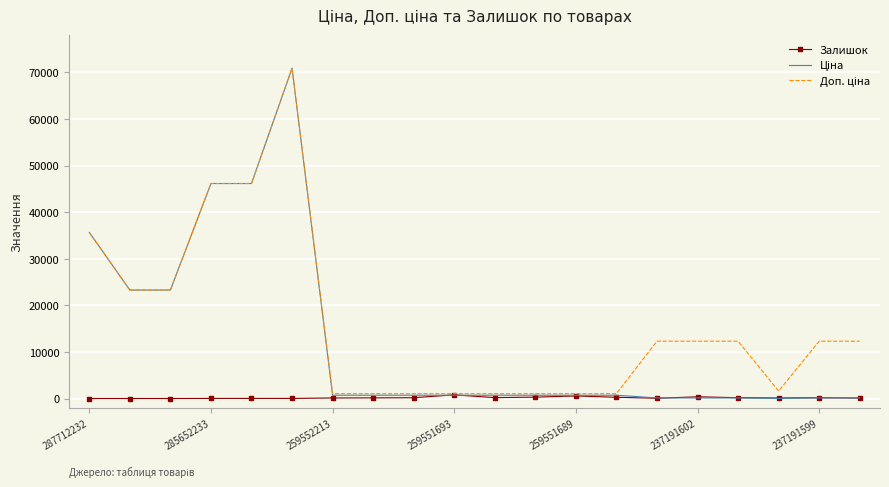

Is it true that Залишок equals 115.0 at 259552213?

True